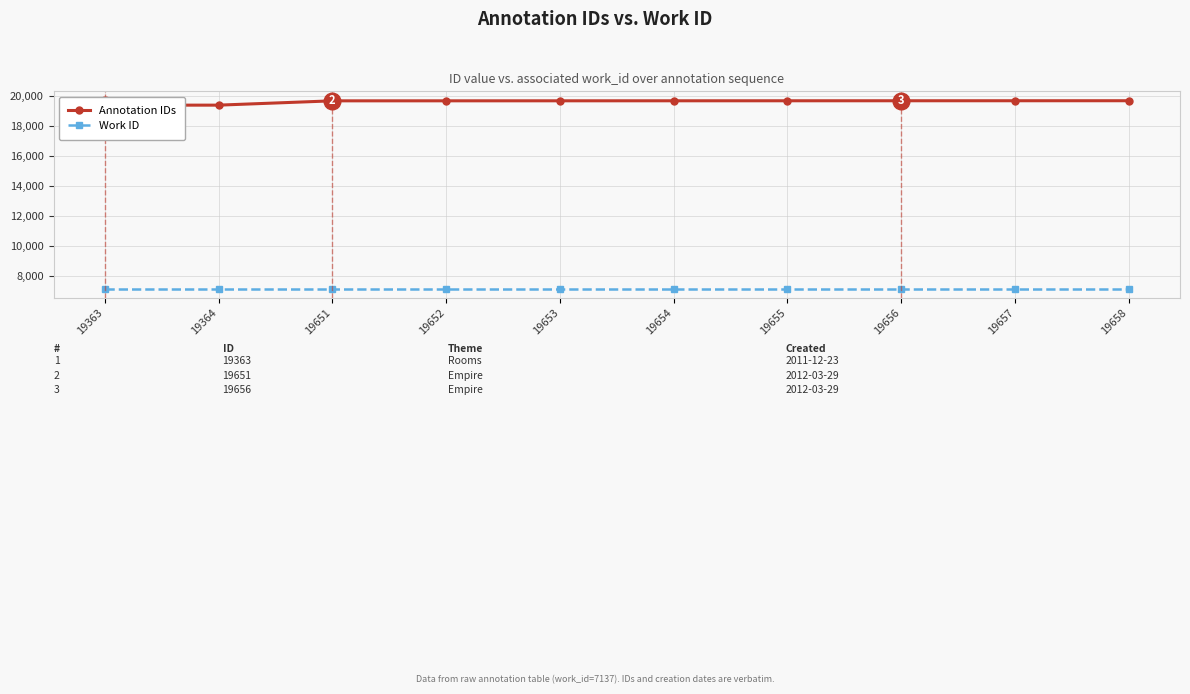

What is the value of the Work ID point at the 4th from the left?

7137